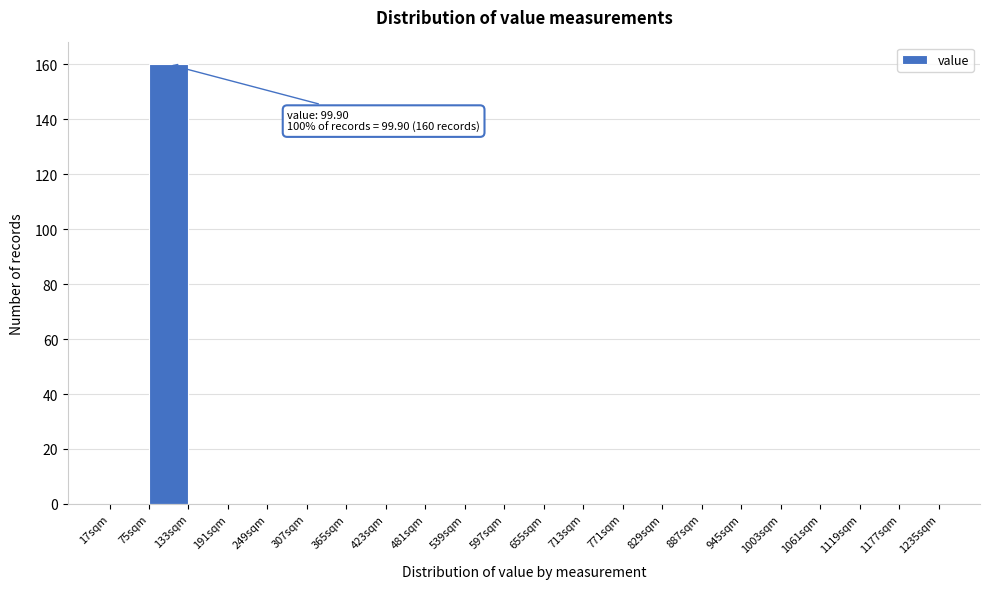

Over which range of the x-axis is the bar tallest?

75 to 133